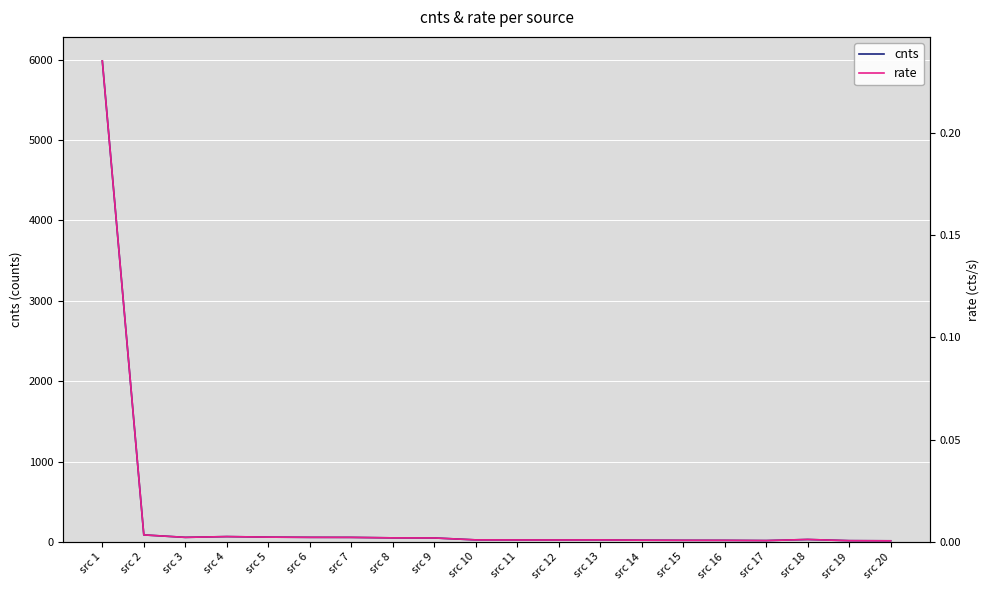

True or false: rate and cnts cross at least once.

False